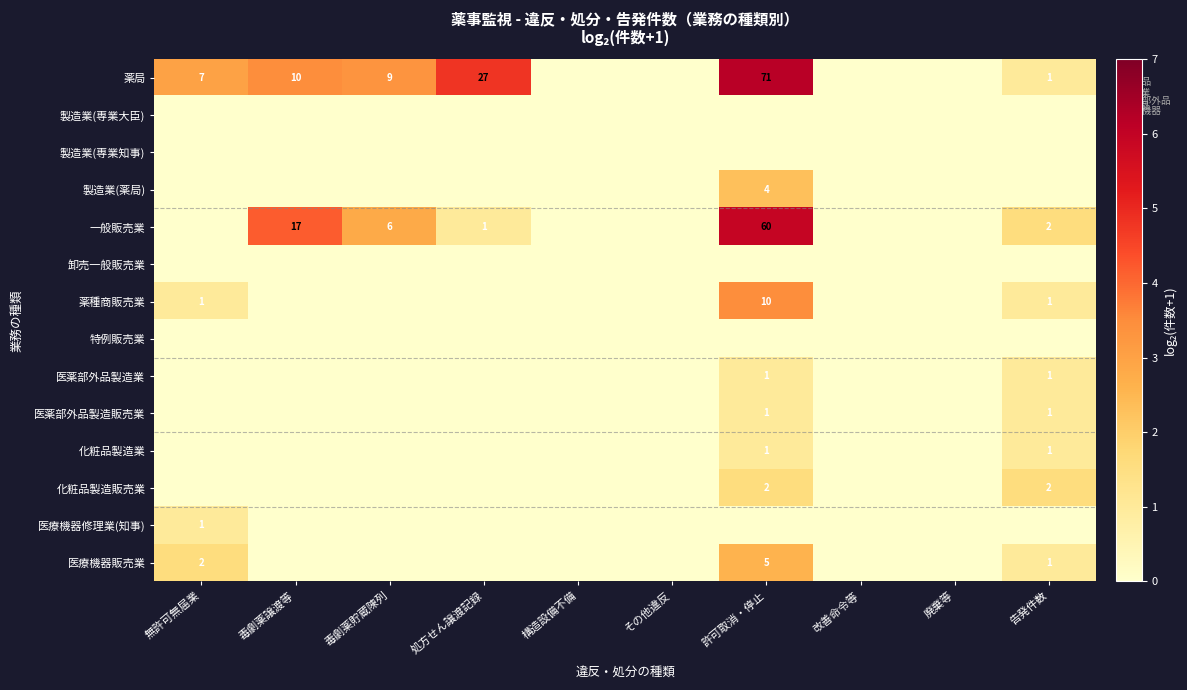

Rank the series at 毒劇薬譲渡等 from lowest to highest value.

製造業(専業大臣), 製造業(専業知事), 製造業(薬局), 卸売一般販売業, 薬種商販売業, 特例販売業, 医薬部外品製造業, 医薬部外品製造販売業, 化粧品製造業, 化粧品製造販売業, 医療機器修理業(知事), 医療機器販売業, 薬局, 一般販売業